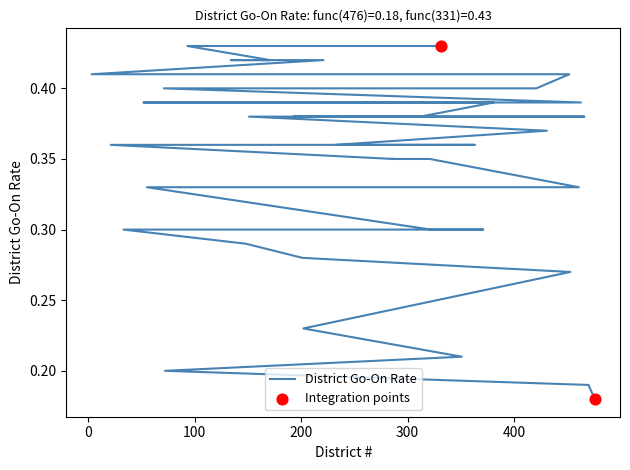

Which has a higher value, 201 or 351?

201